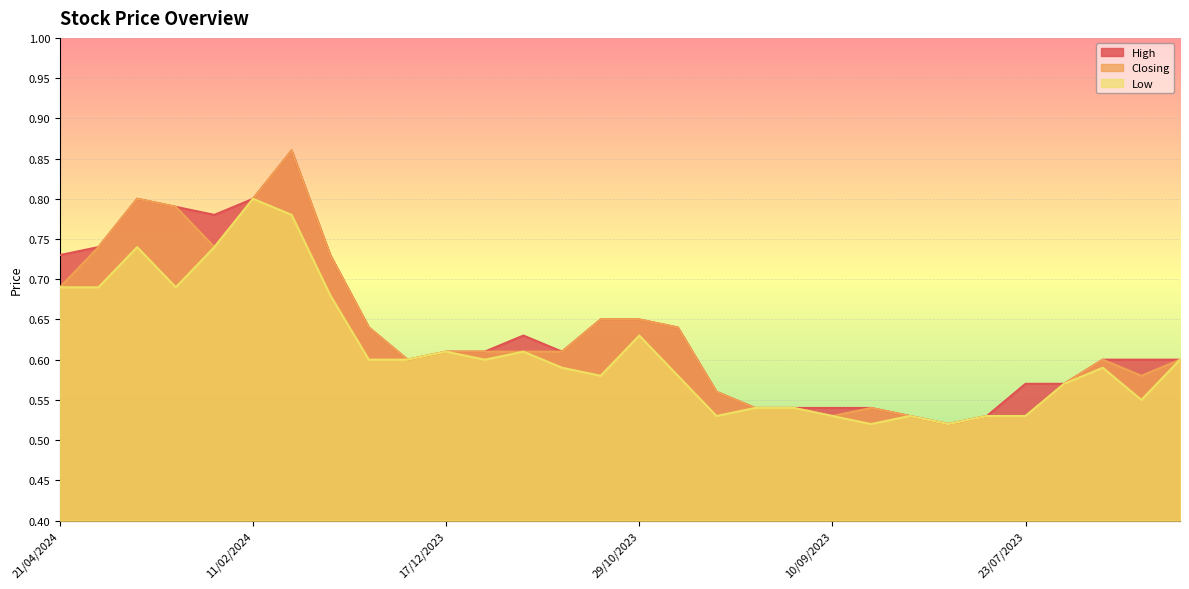

Rank the series at 11/02/2024 from highest to lowest value.

High, Closing, Low